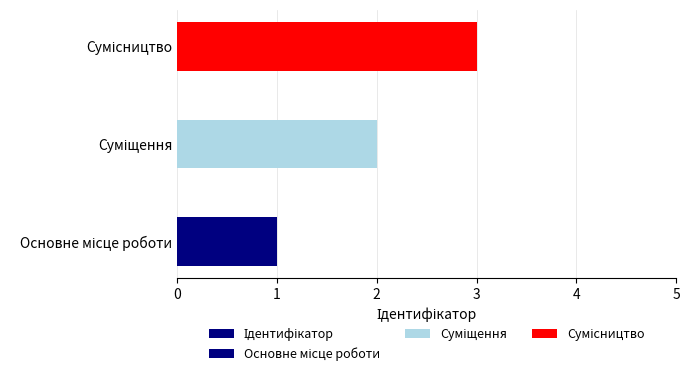

The value at Основне місце роботи is 1. True or false?

False